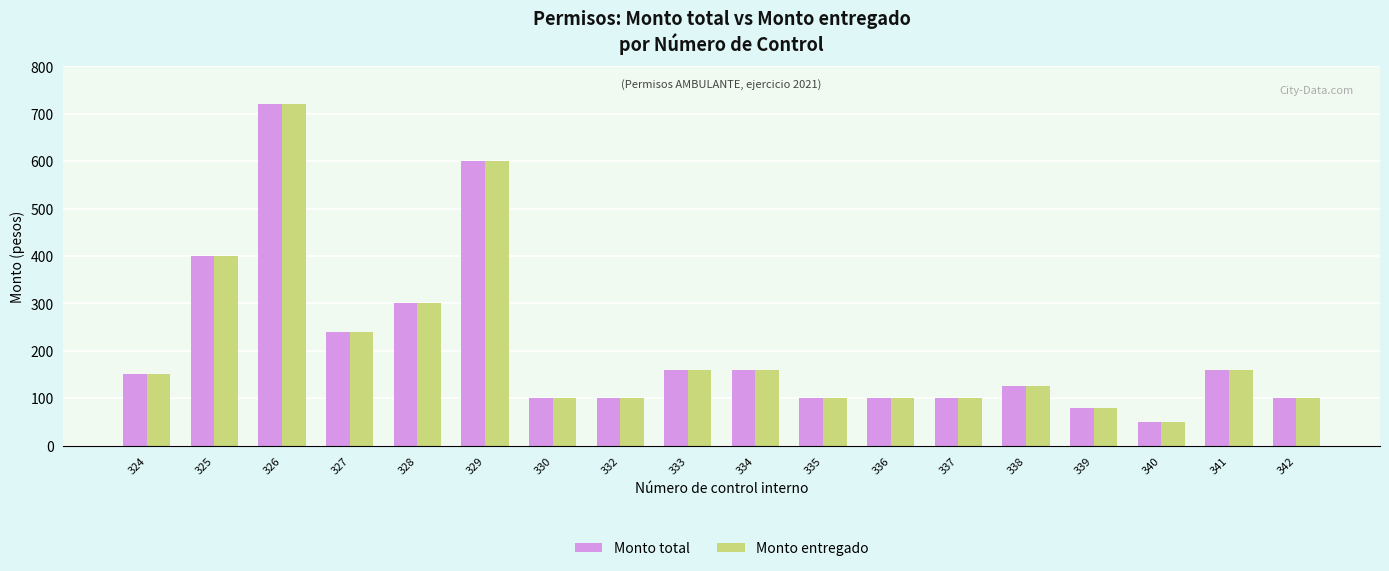

At which label does Monto entregado reach its minimum?

340